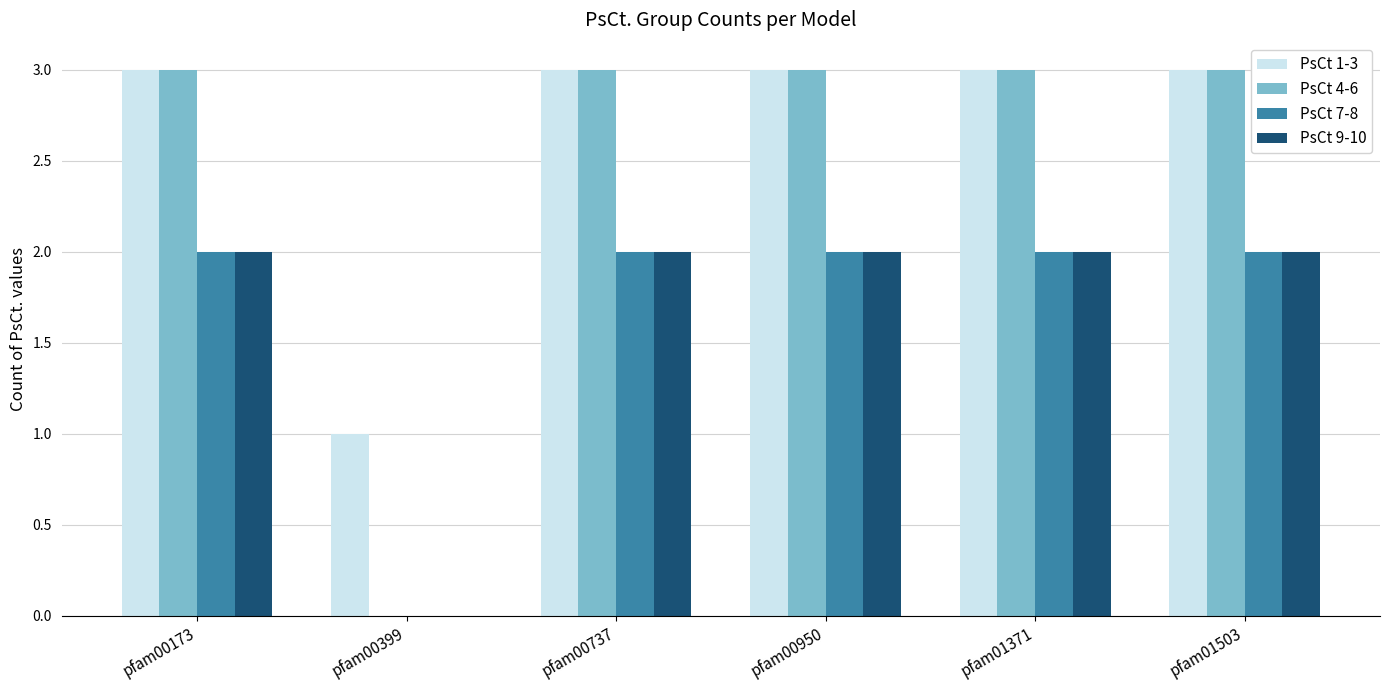

What is the maximum value shown in the chart?

3